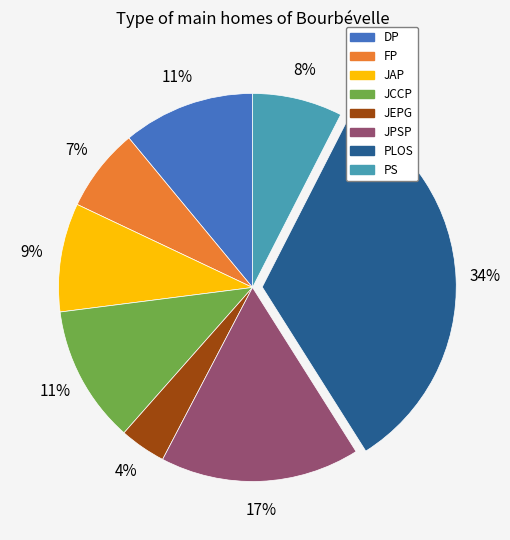

Between JEPG and JAP, which is larger?

JAP